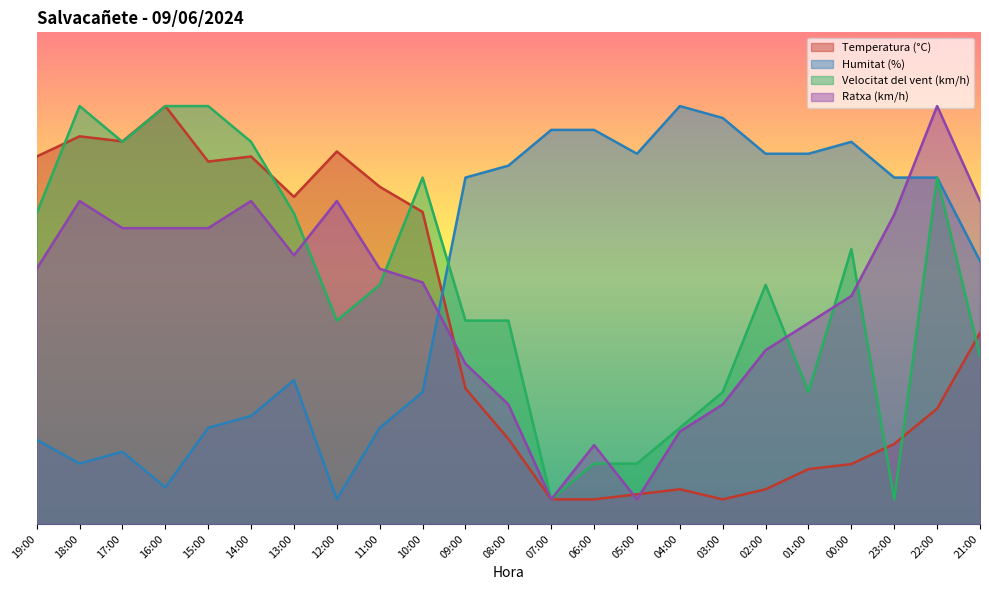

Is the value of Ratxa (km/h) at 08:00 greater than the value of Temperatura (°C) at 02:00?

Yes